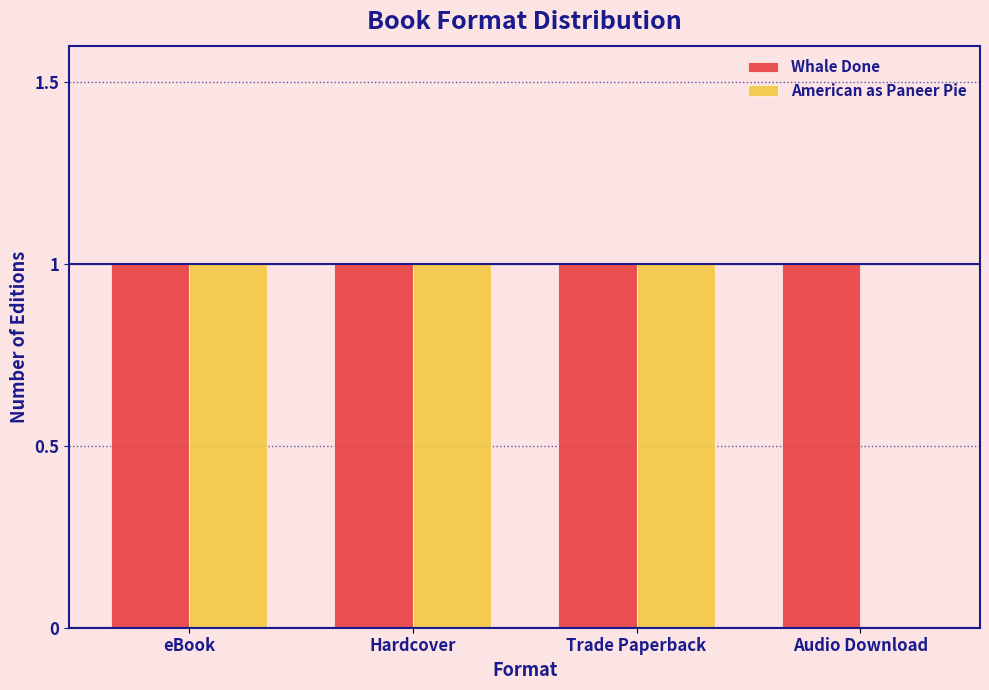

Which series changed the most between Trade Paperback and Audio Download?

American as Paneer Pie